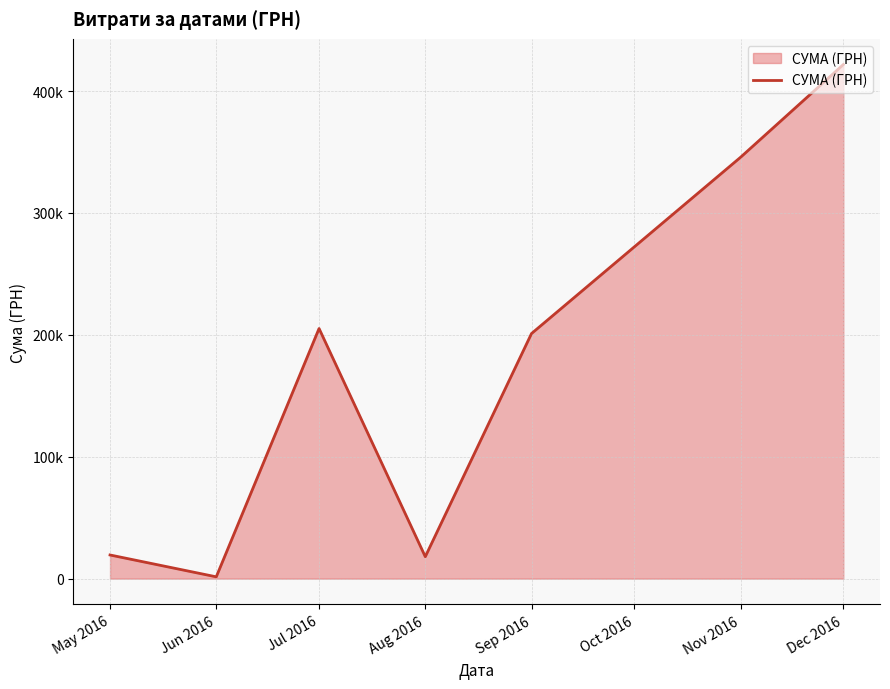

What position from the right is Jul 2016?

5